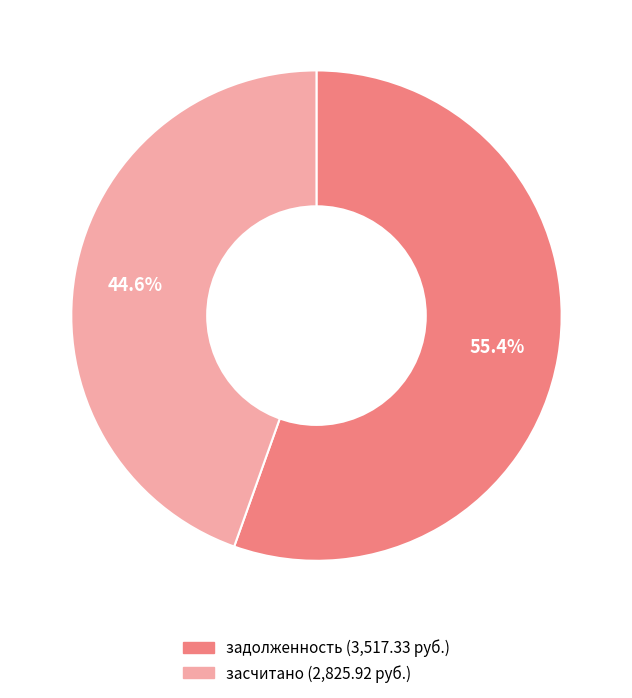

Is there any slice that represents more than half of the pie?

Yes